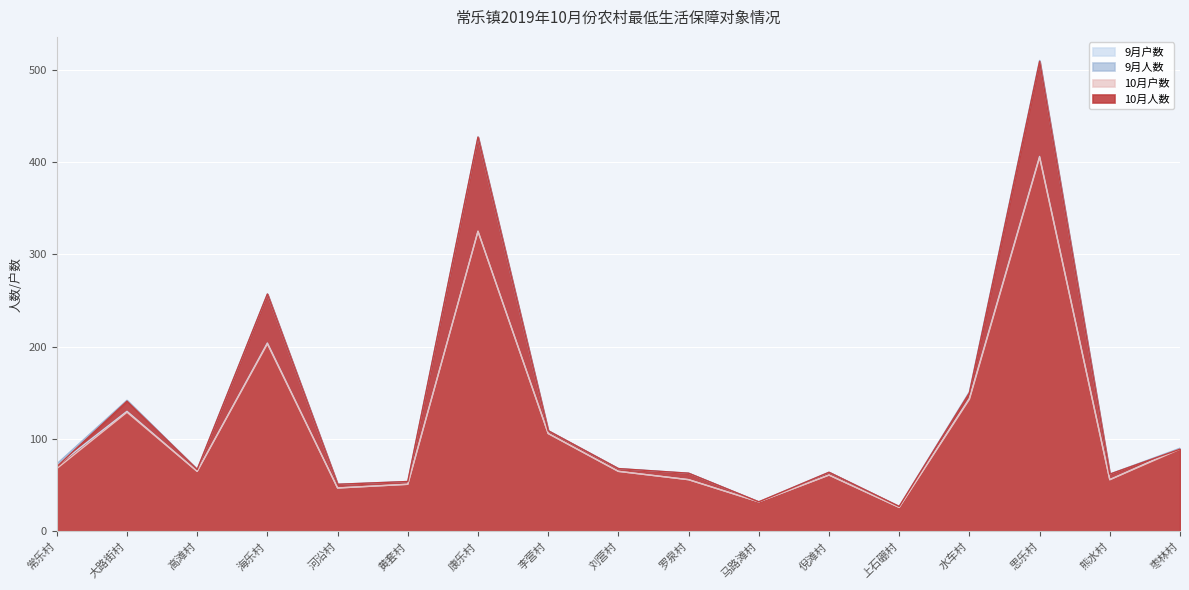

Where is 9月人数 nearest to the value 268?

海乐村